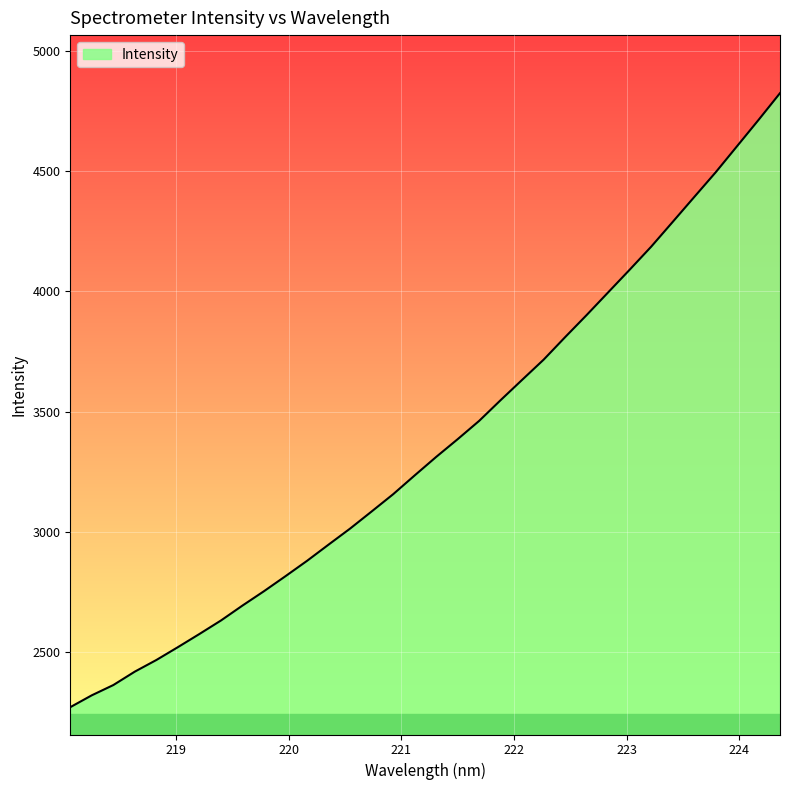

What is the difference between the maximum and minimum values?

2552.1